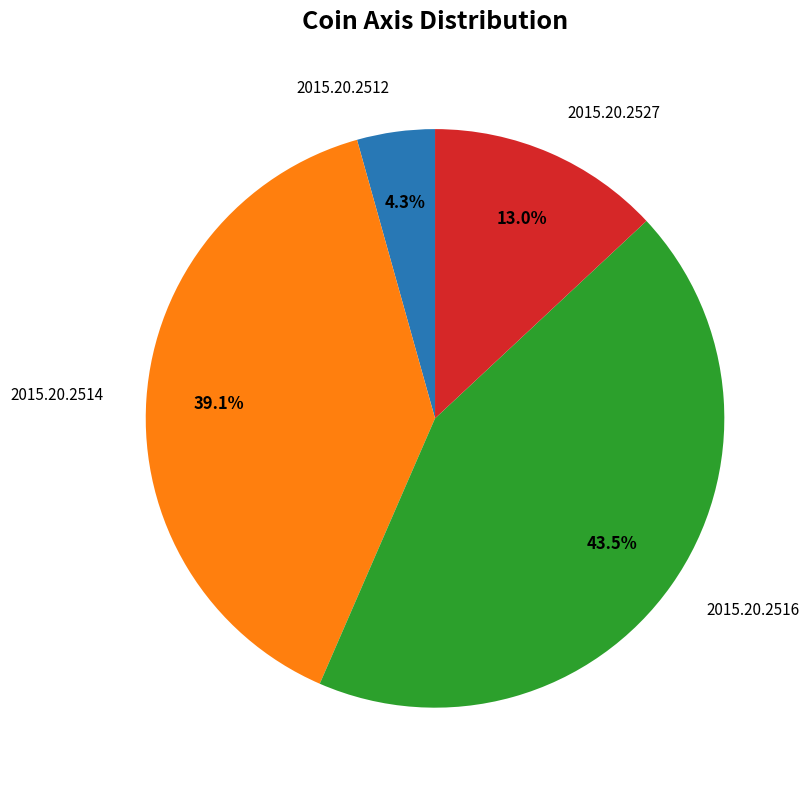

How much of the chart is everything except 2015.20.2512?

95.7%